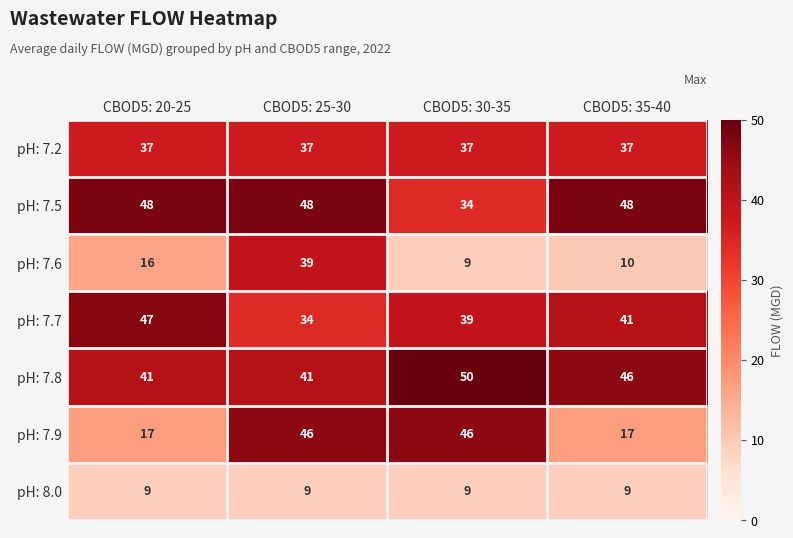

Reading left to right, what are all the values shown in this chart?

pH: 7.2: 37	37	37	37
pH: 7.5: 48	48	34	48
pH: 7.6: 16	39	9	10
pH: 7.7: 47	34	39	41
pH: 7.8: 41	41	50	46
pH: 7.9: 17	46	46	17
pH: 8.0: 9	9	9	9